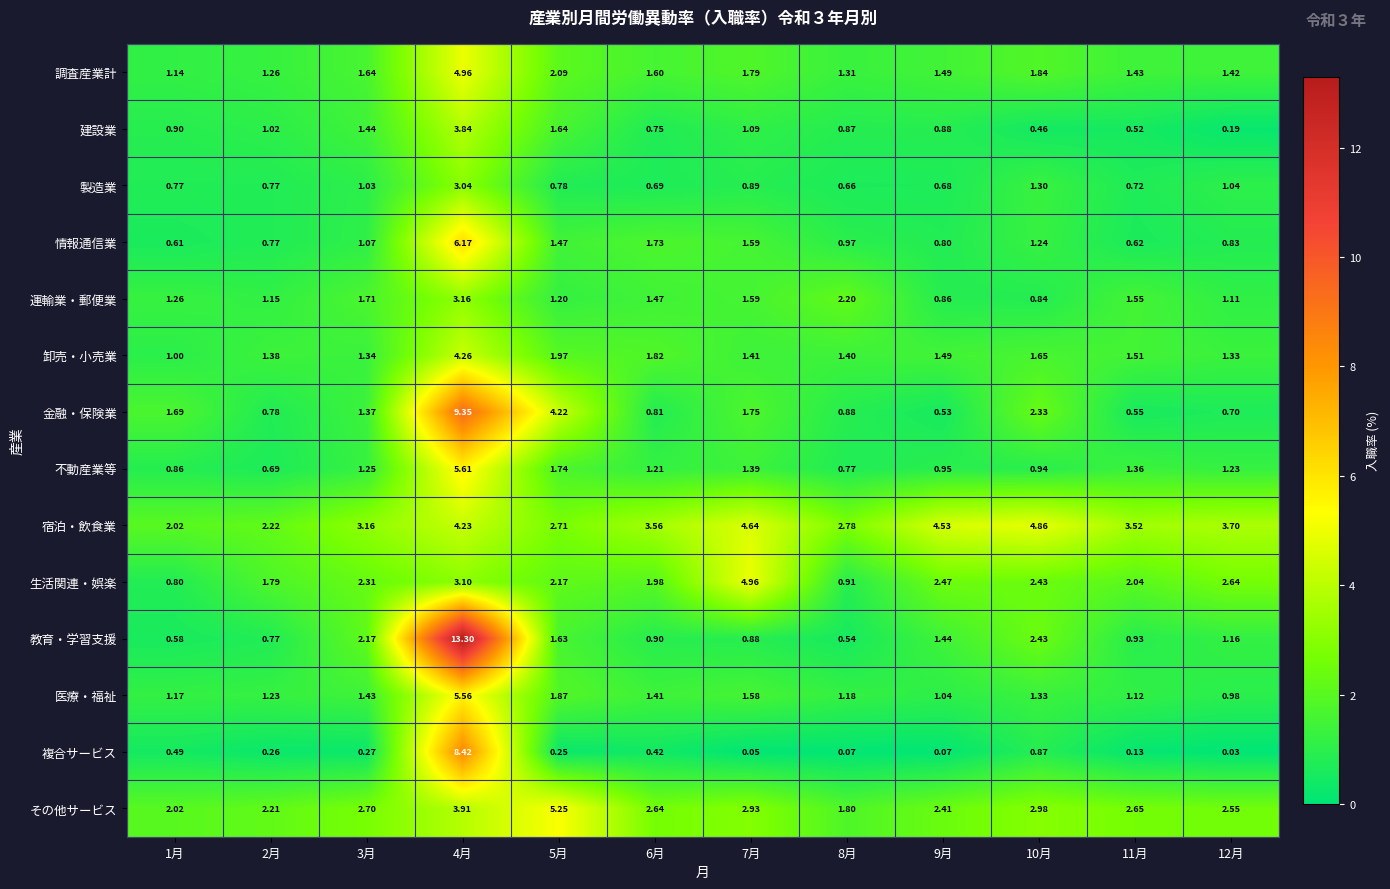

Is the value of 複合サービス at 1月 greater than the value of 調査産業計 at 11月?

No